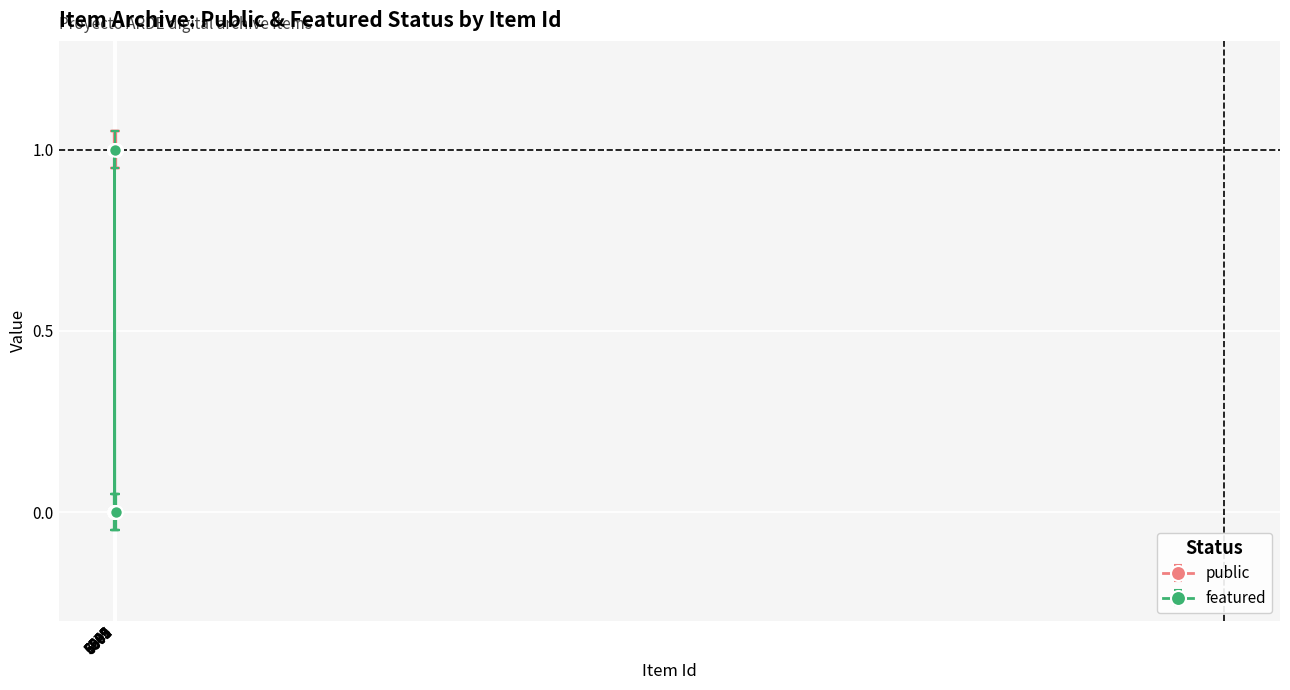

True or false: featured has more than 0 points higher than both neighbors.

True